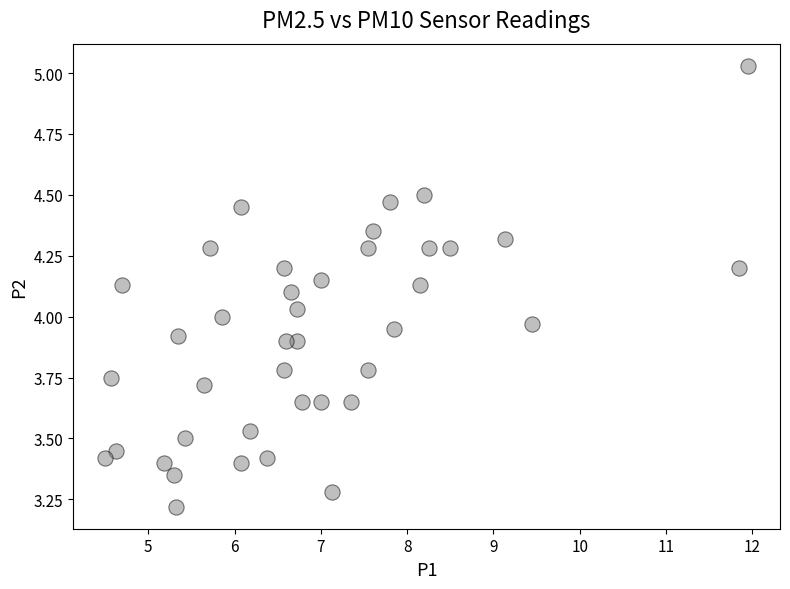

What is the range of Y values (max minus min)?

1.8